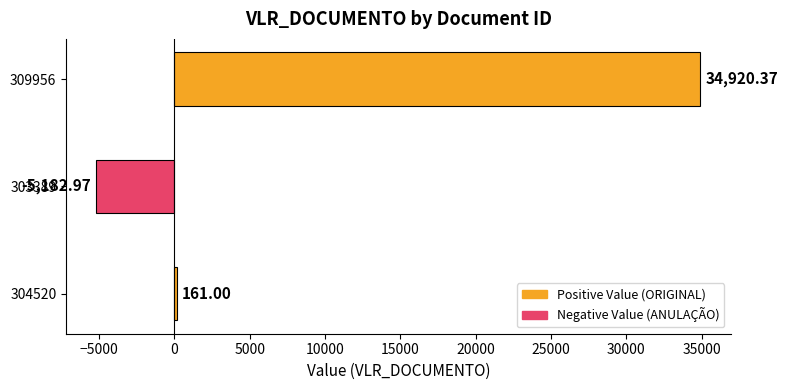

Rank the categories by value from lowest to highest.

303389, 304520, 309956